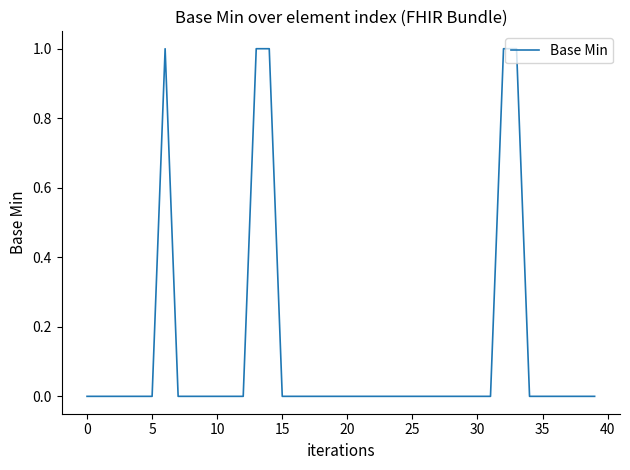

Does the chart have visible grid lines?

No